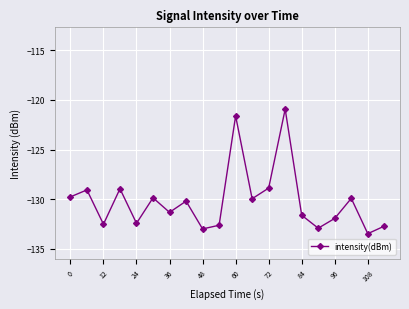

What is the average value?

-130.2